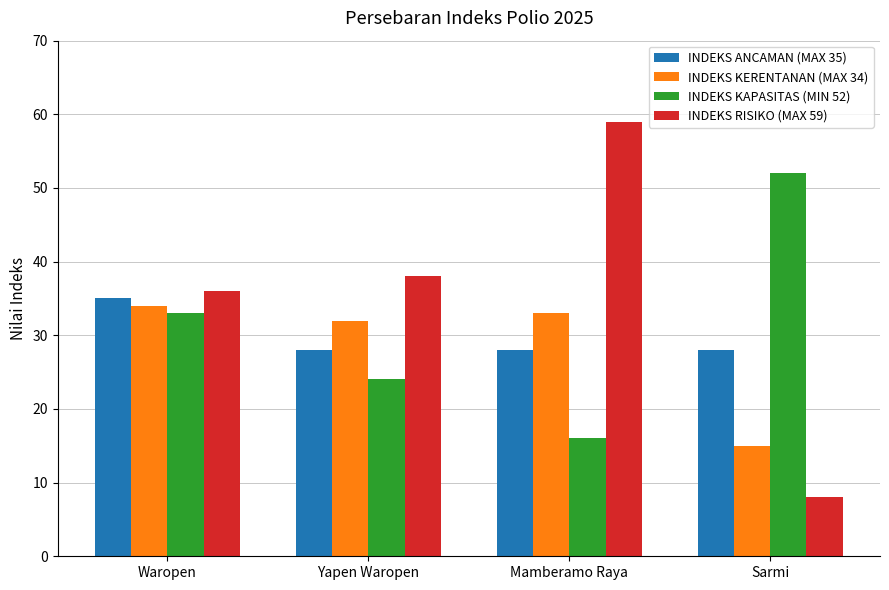

Rank the categories by INDEKS KERENTANAN (MAX 34) value from lowest to highest.

Sarmi, Yapen Waropen, Mamberamo Raya, Waropen